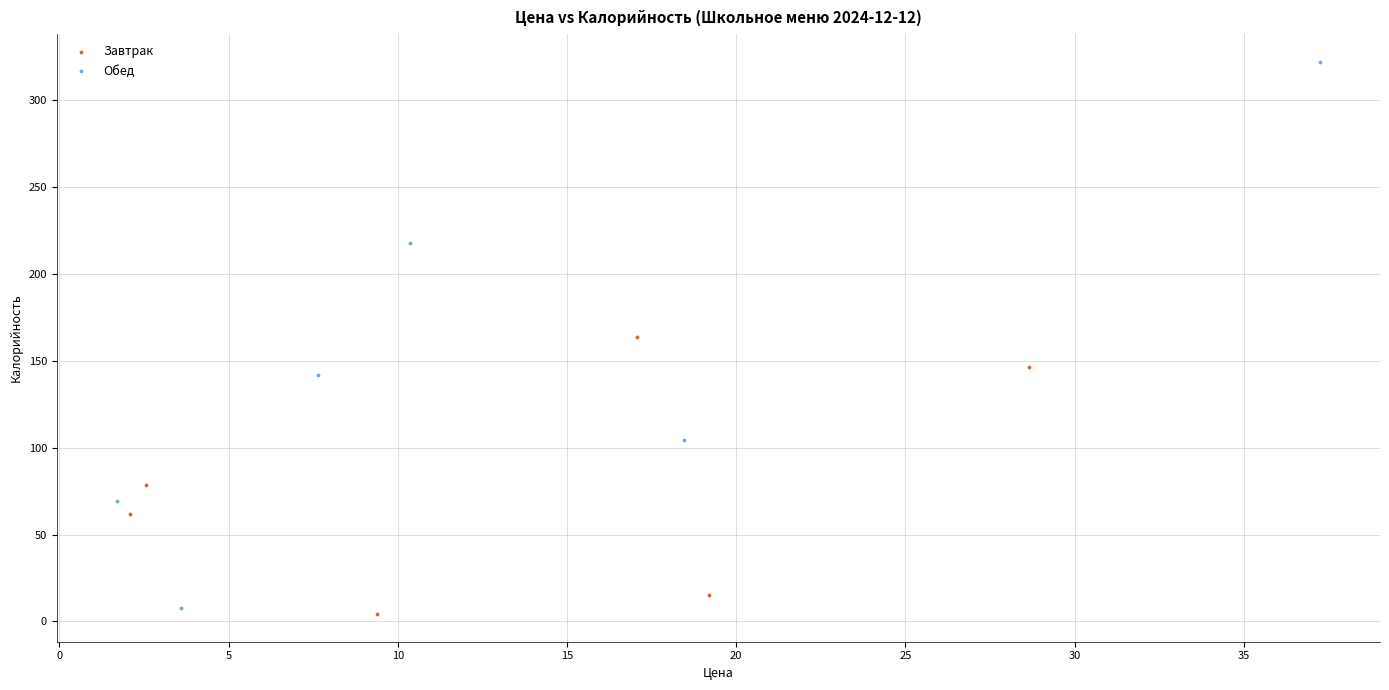

What are all the series names shown in the legend?

Завтрак, Обед